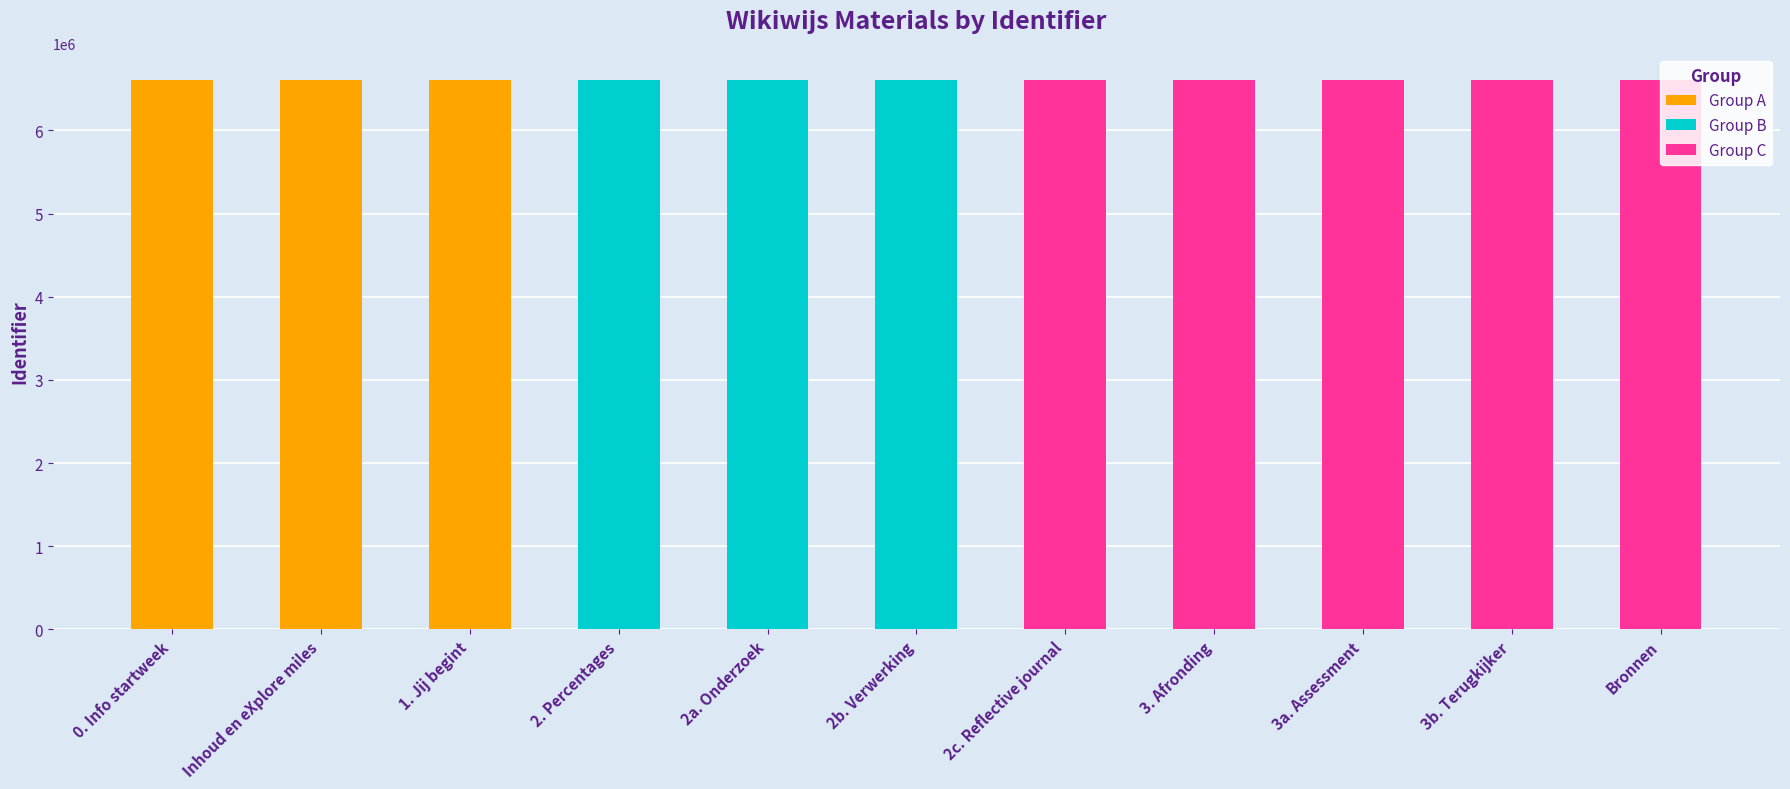

List the labels in order of value, smallest first.

0. Info startweek, Inhoud en eXplore miles, 1. Jij begint, 2. Percentages, 2a. Onderzoek, 2b. Verwerking, 2c. Reflective journal, 3. Afronding, 3a. Assessment, 3b. Terugkijker, Bronnen